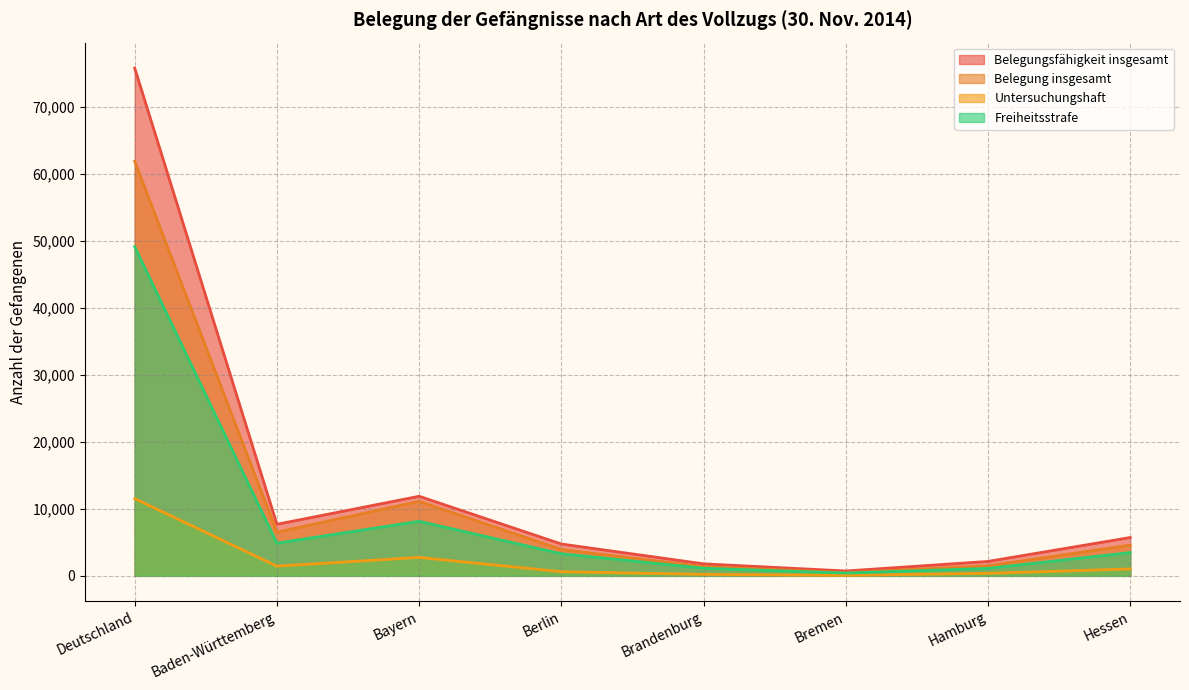

Rank the series by their maximum value, from lowest to highest.

Untersuchungshaft, Freiheitsstrafe, Belegung insgesamt, Belegungsfähigkeit insgesamt